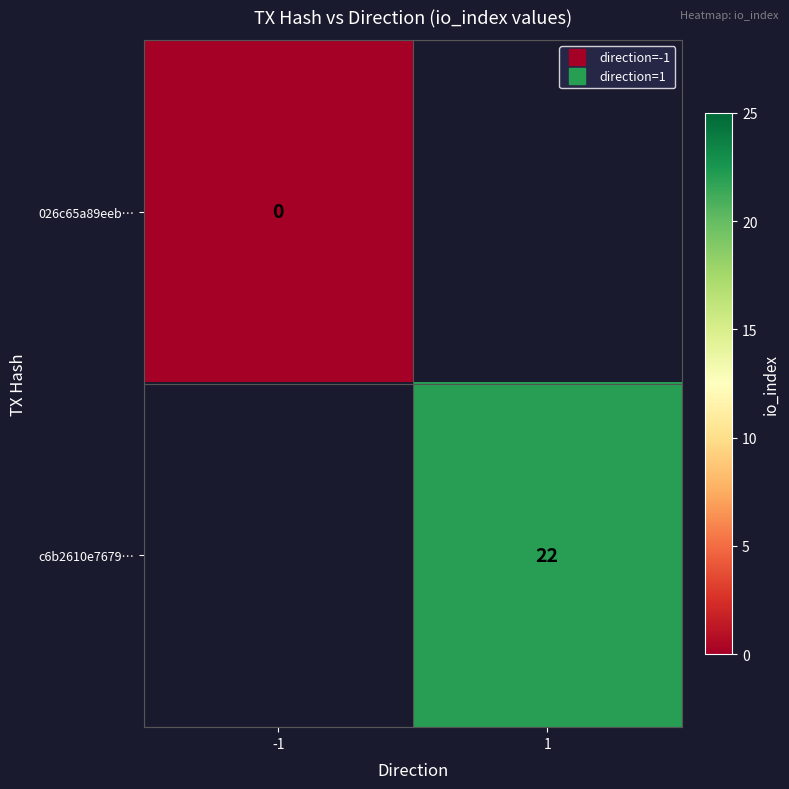

Which series has the widest spread of values?

026c65a89eeb…